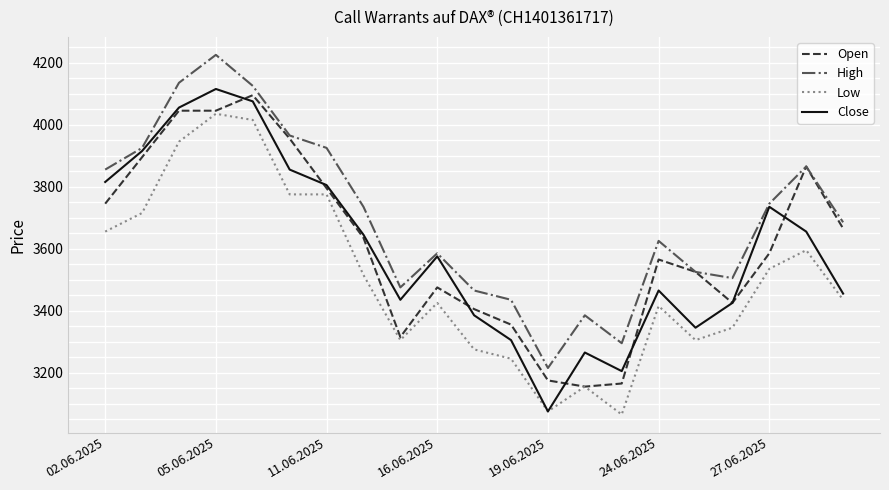

What is the maximum value shown in the chart?

4225